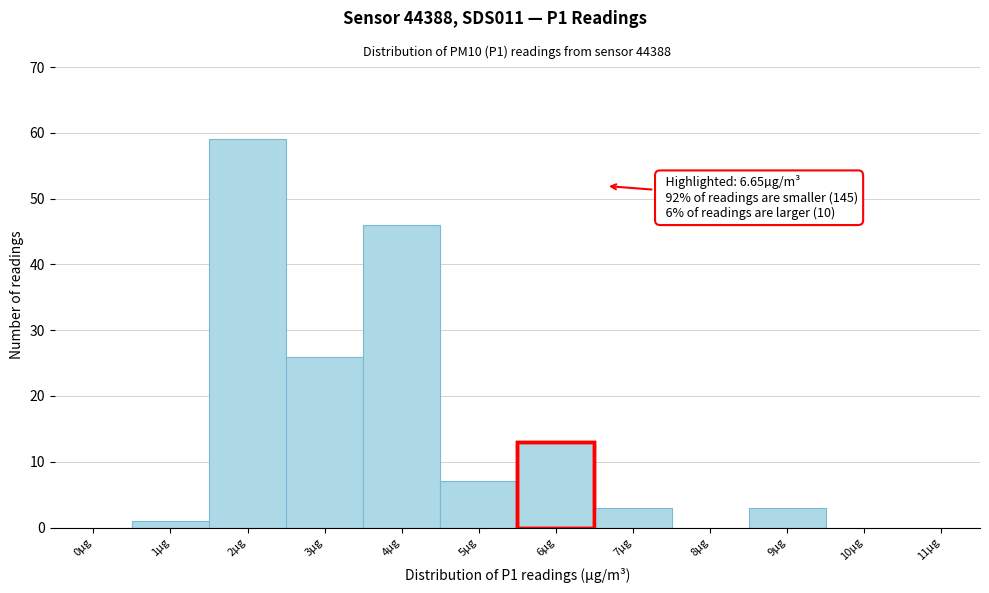

Reading right to left, transcribe all the data shown in this chart.

11µg=0	10µg=0	9µg=3	8µg=0	7µg=3	6µg=13	5µg=7	4µg=46	3µg=26	2µg=59	1µg=1	0µg=0